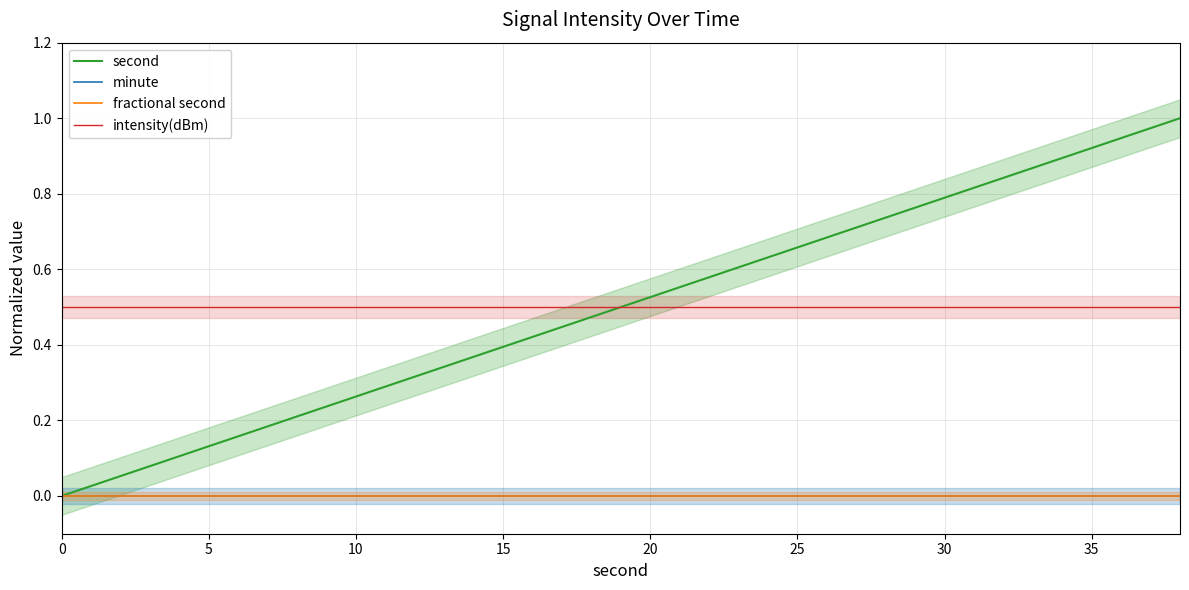

Count the number of data series in this chart.

4